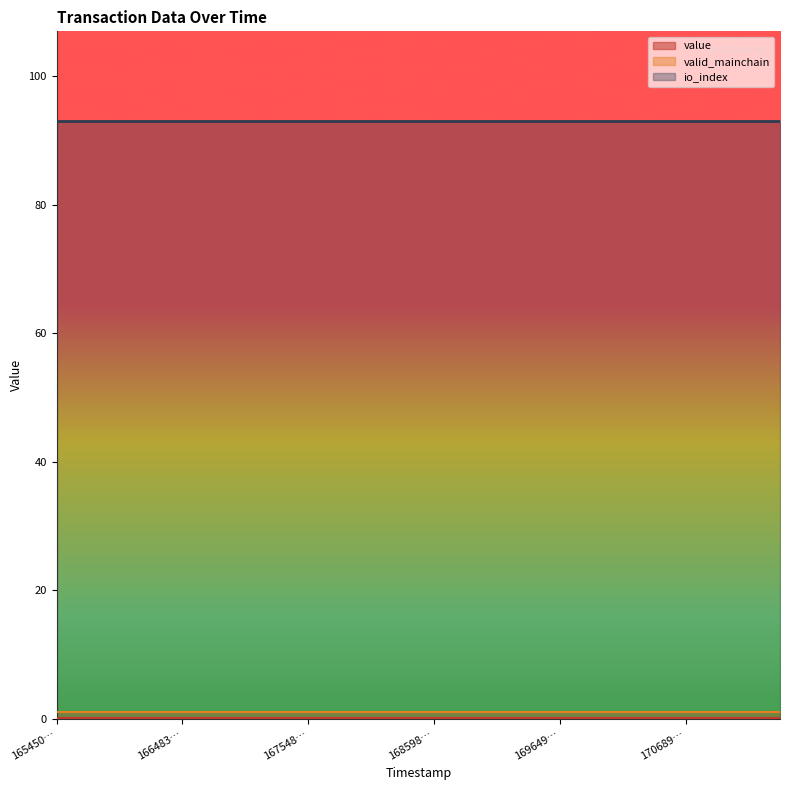

True or false: io_index and valid_mainchain intersect in this chart.

False